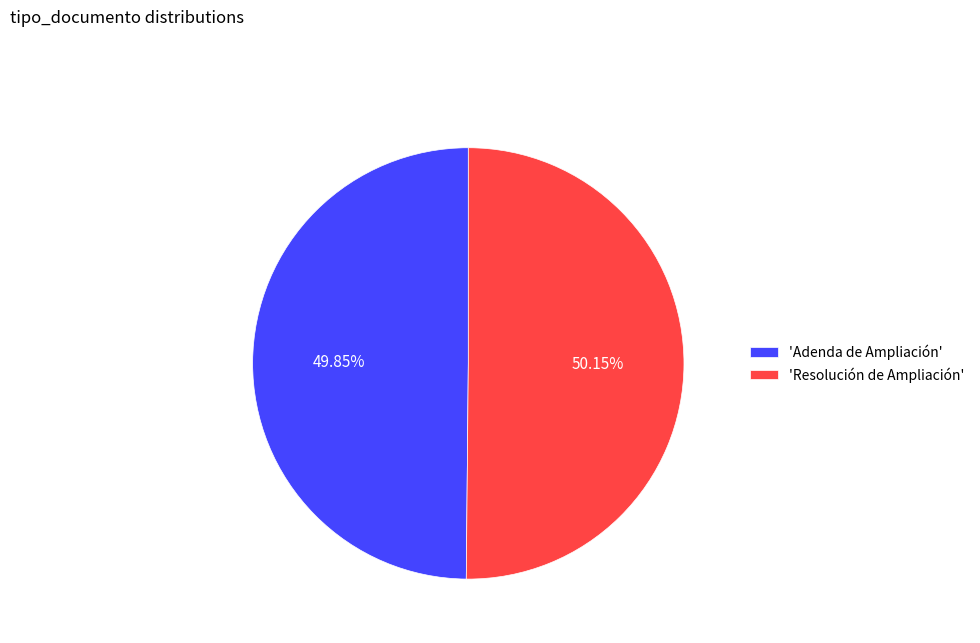

Approximately how many times larger is the value at 'Resolución de Ampliación' compared to 'Adenda de Ampliación'?

1.0